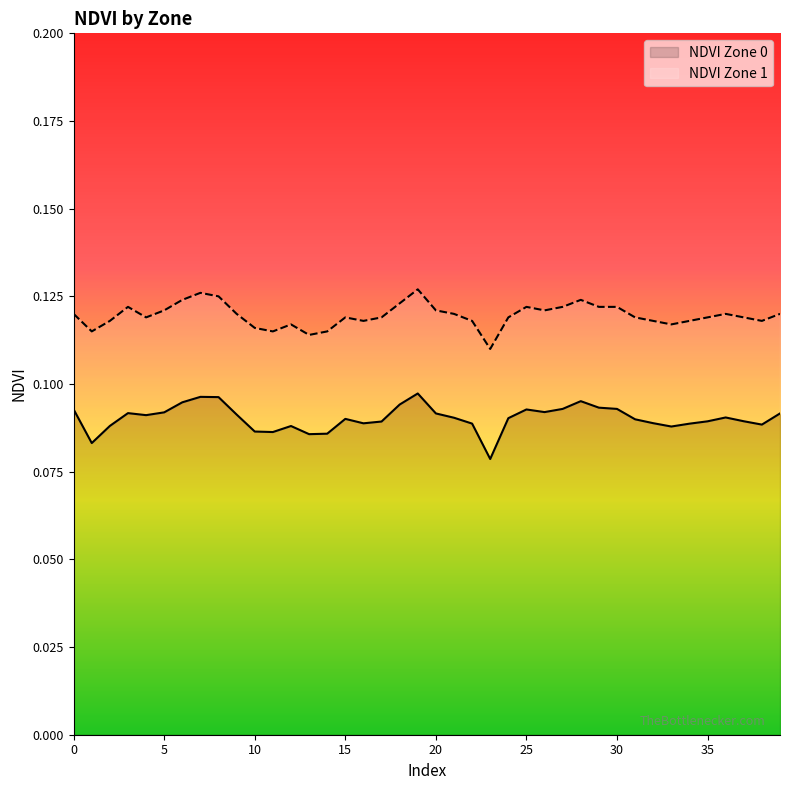

Between 20 and 2, which is larger?

20